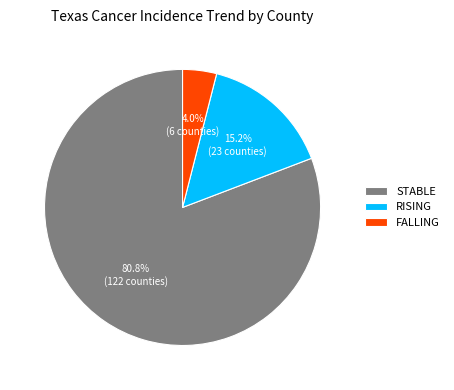

Between STABLE and FALLING, which is larger?

STABLE